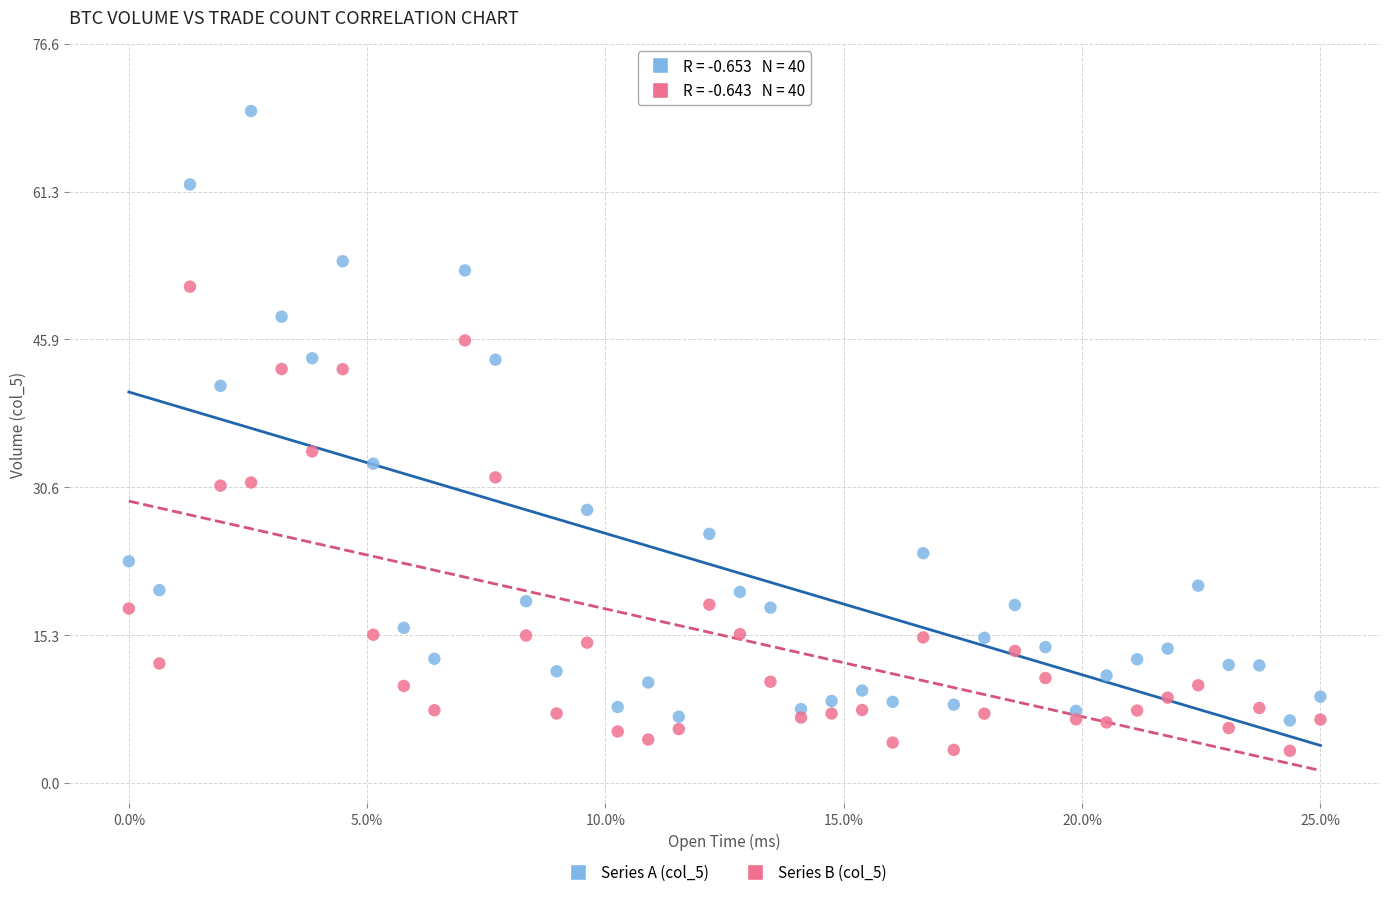

Across all data points, what is the range of X values (max minus min)?

1.0